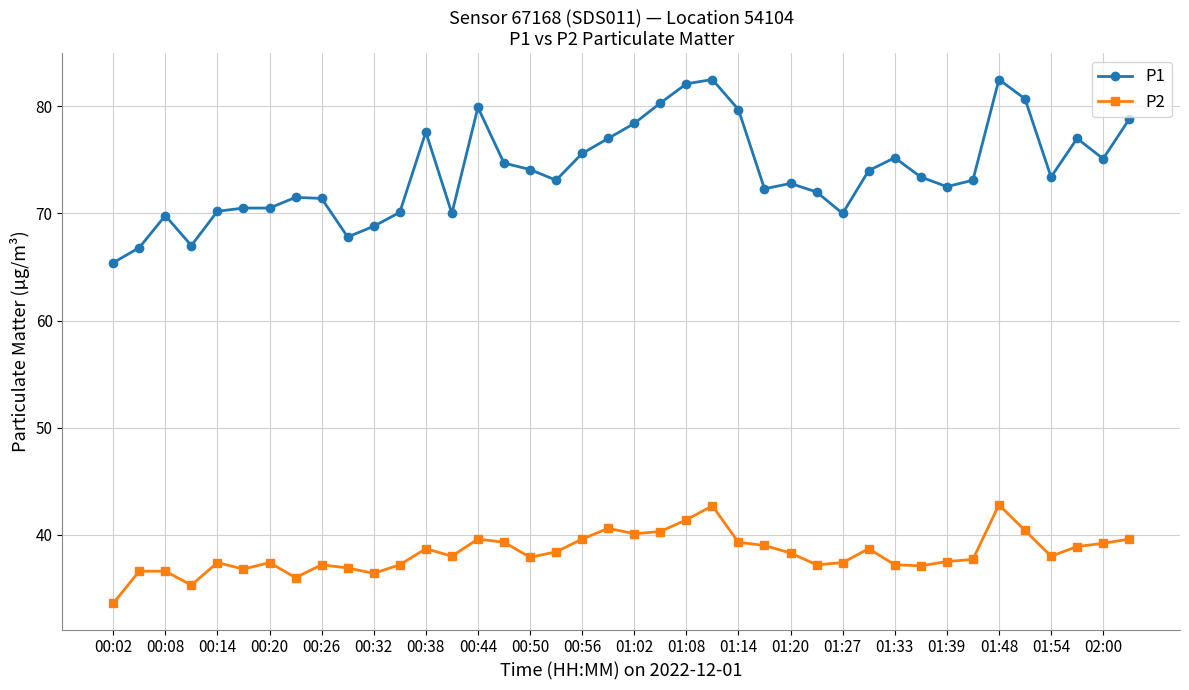

What is the value of the P1 point at the 22nd from the left?

80.3